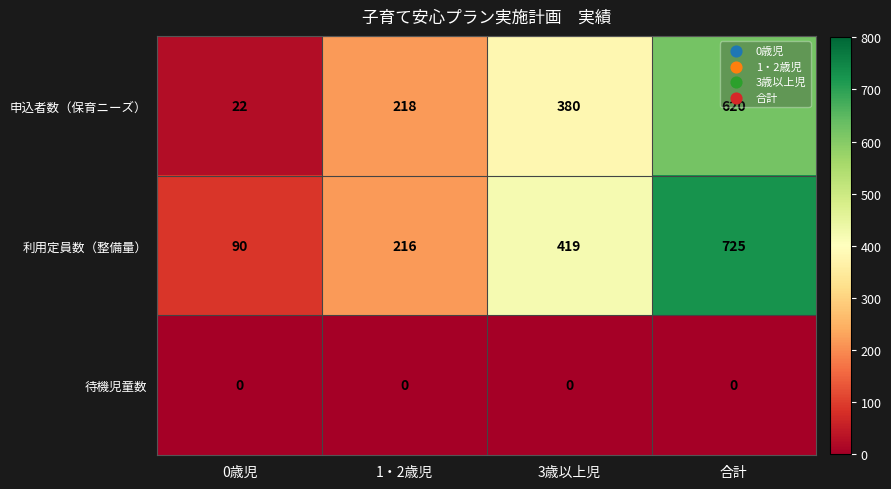

What is the maximum value for 利用定員数（整備量）?

725